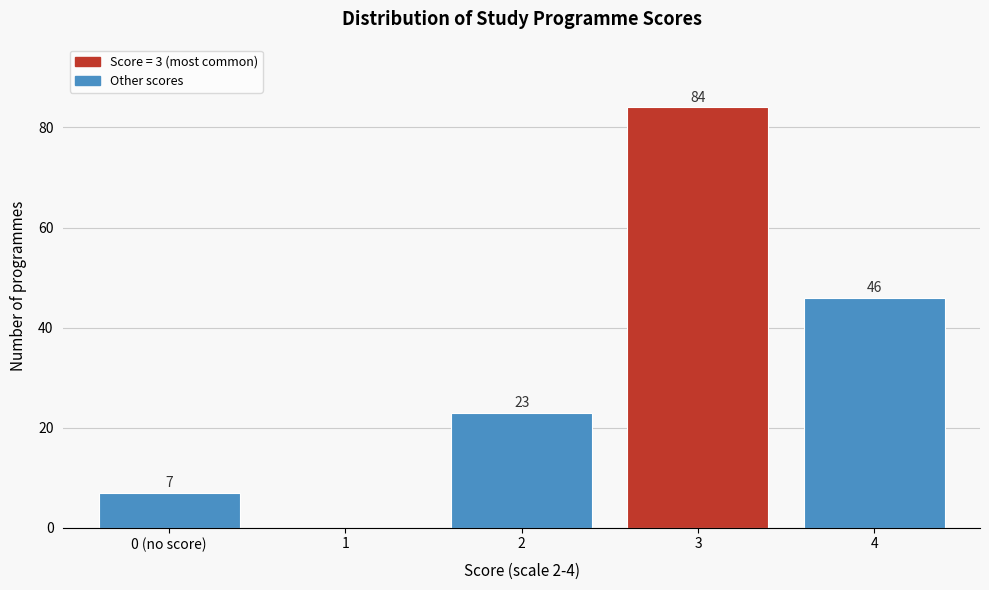

Reading left to right, transcribe all the data shown in this chart.

0 (no score)=7	1=0	2=23	3=84	4=46